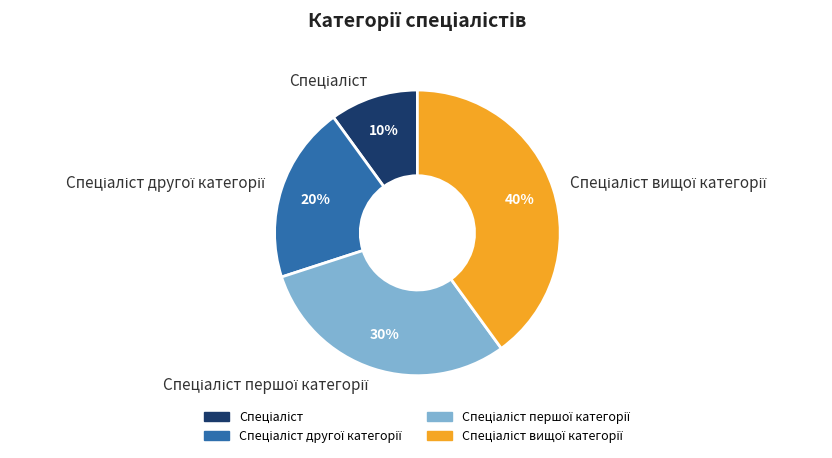

How many slices are in this pie chart?

4